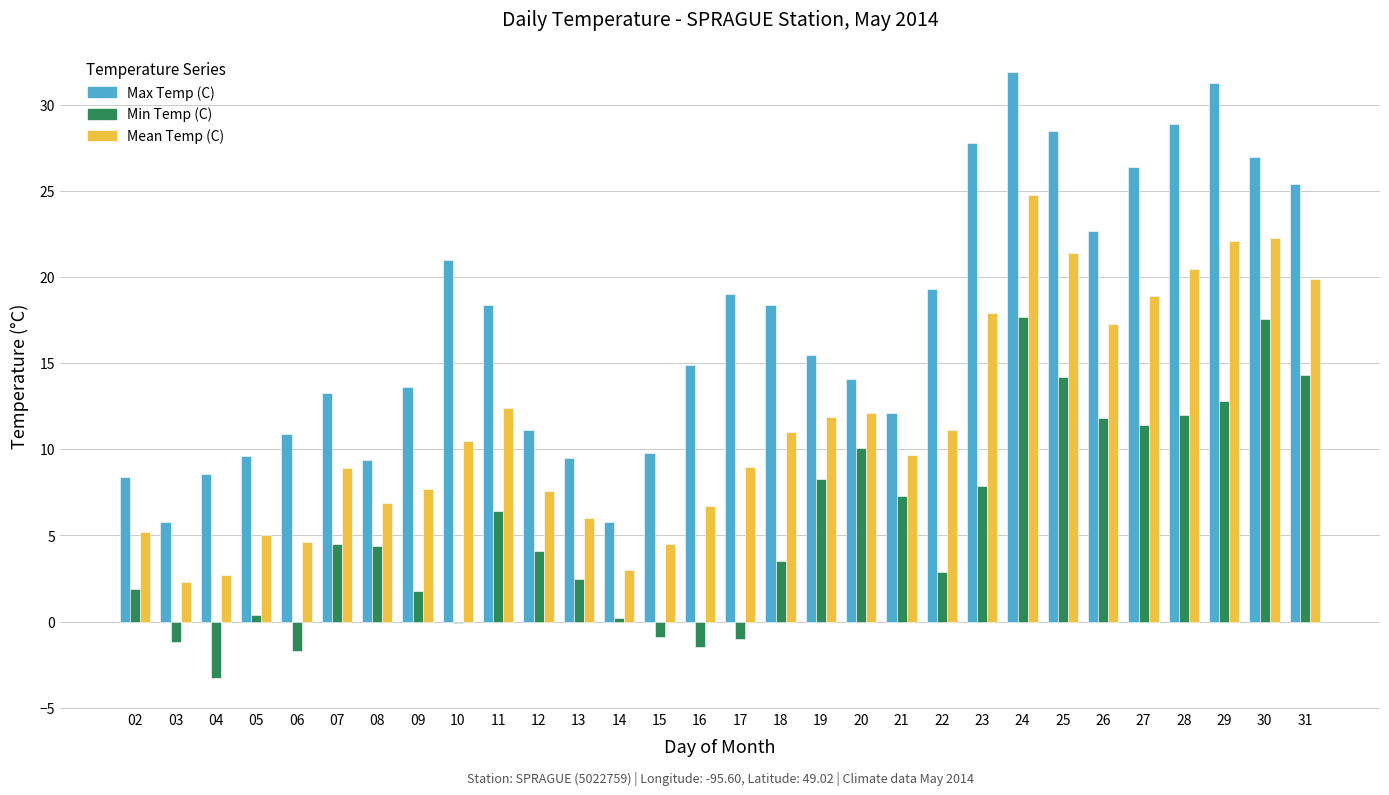

What is the sum of all Min Temp (C) values?

168.3